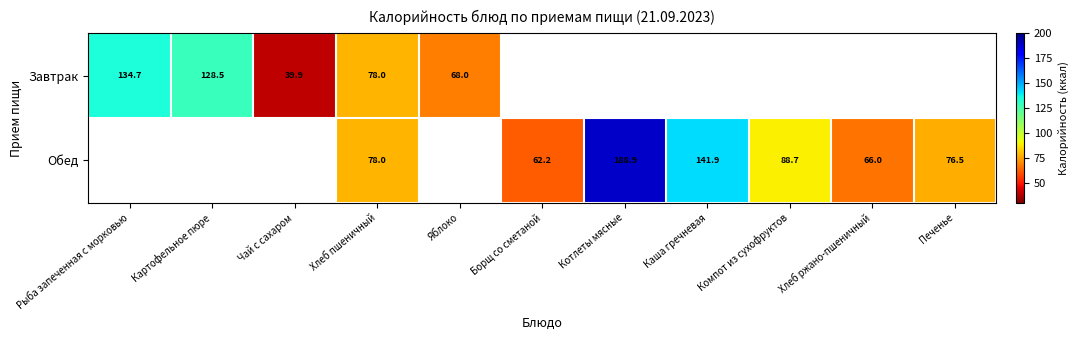

The value of Обед at Печенье is 76.5. True or false?

True